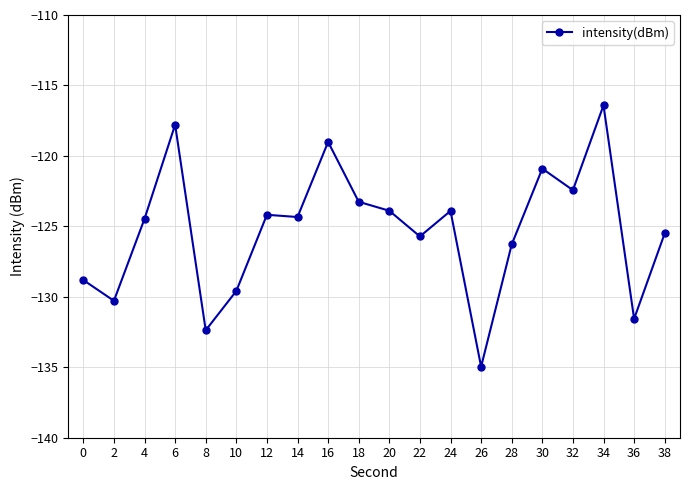

Where is the first local minimum?

2